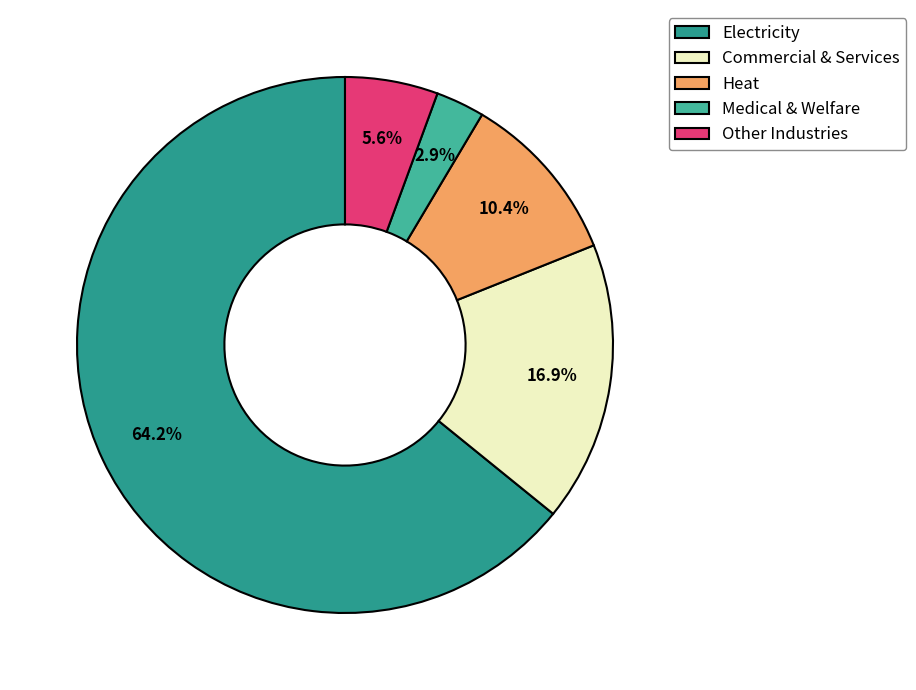

To the nearest percent, what is the difference between the Other Industries and Electricity slice percentages?

59%